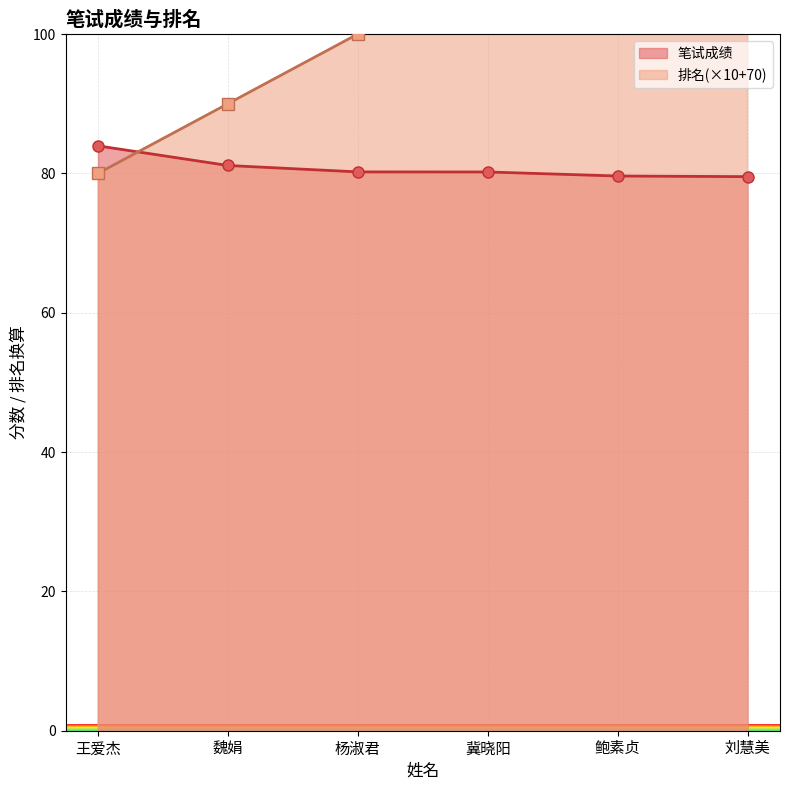

What are all the series names shown in the legend?

笔试成绩, 排名